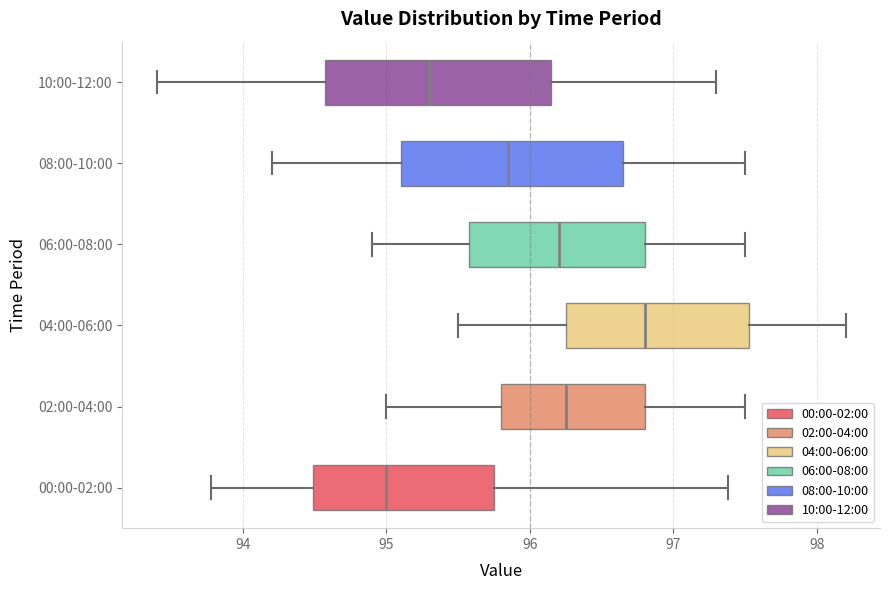

Which box's median line is the furthest to the right?

04:00-06:00